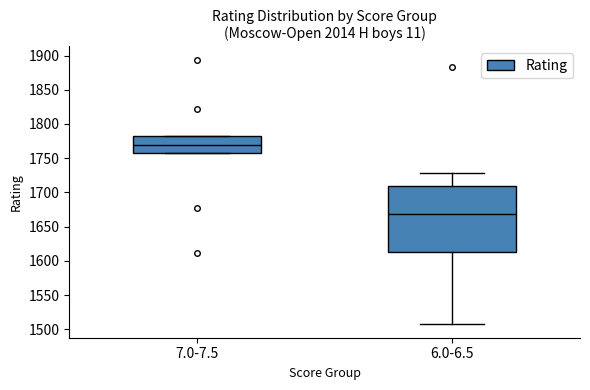

Reading left to right, transcribe this box plot: for each box, give where its median line is, the range the box spans, and where its two whiskers end, as read against the y-axis. The values are not printed on the chart, so give them approximately, as read against the axis.

7.0-7.5: median 1770, box 1760 to 1780, whiskers 1760 to 1780
6.0-6.5: median 1670, box 1615 to 1710, whiskers 1505 to 1730